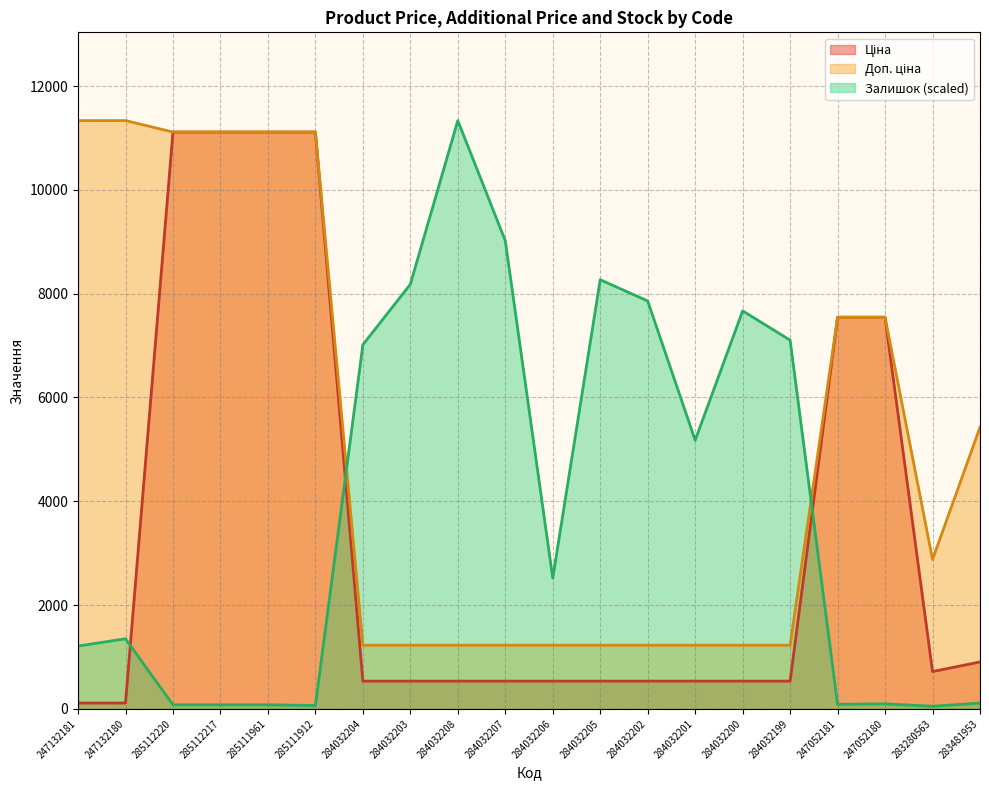

The Доп. ціна series shows 1227.2 at 284032205. True or false?

True